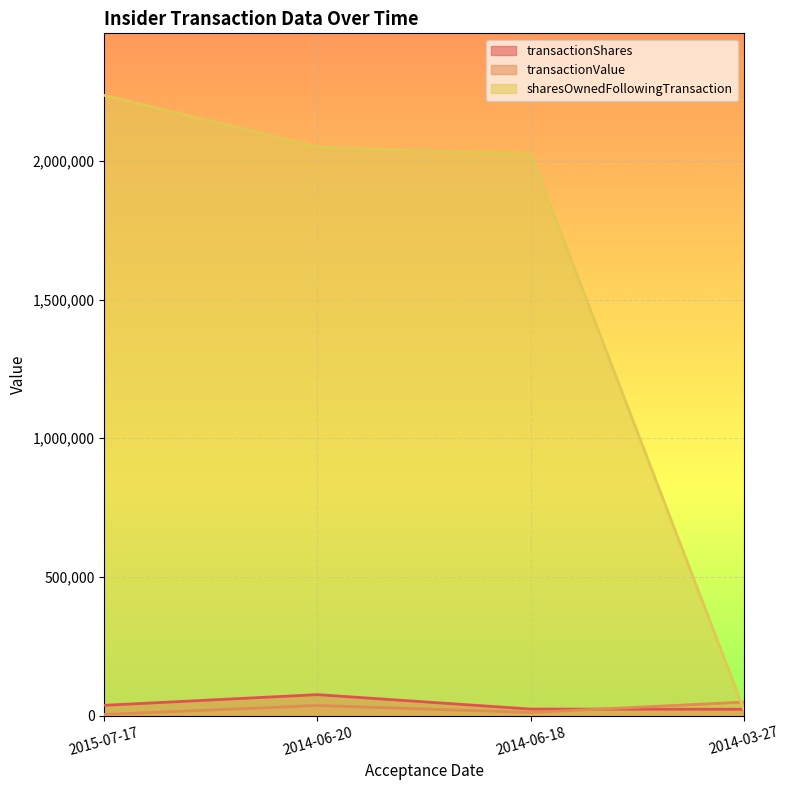

True or false: sharesOwnedFollowingTransaction and transactionShares cross at least once.

False